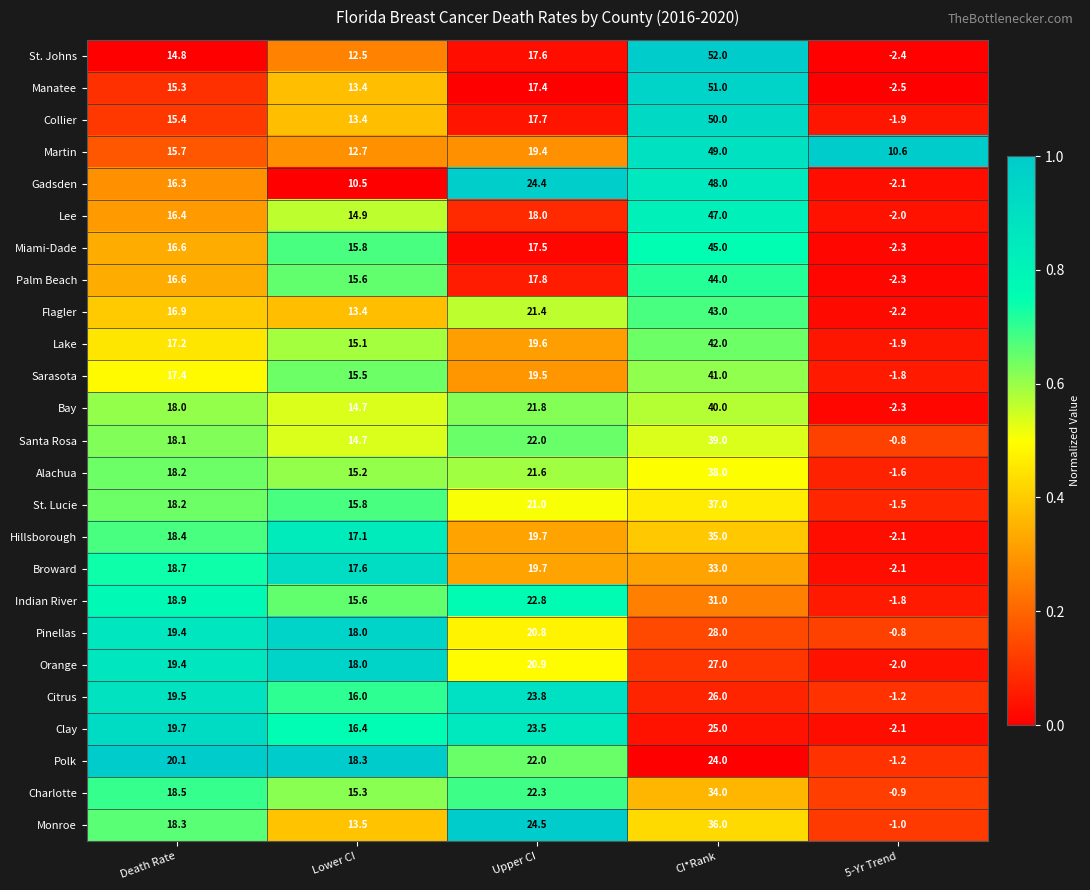

What is the difference between the Broward values at Death Rate and Upper CI?

1.0